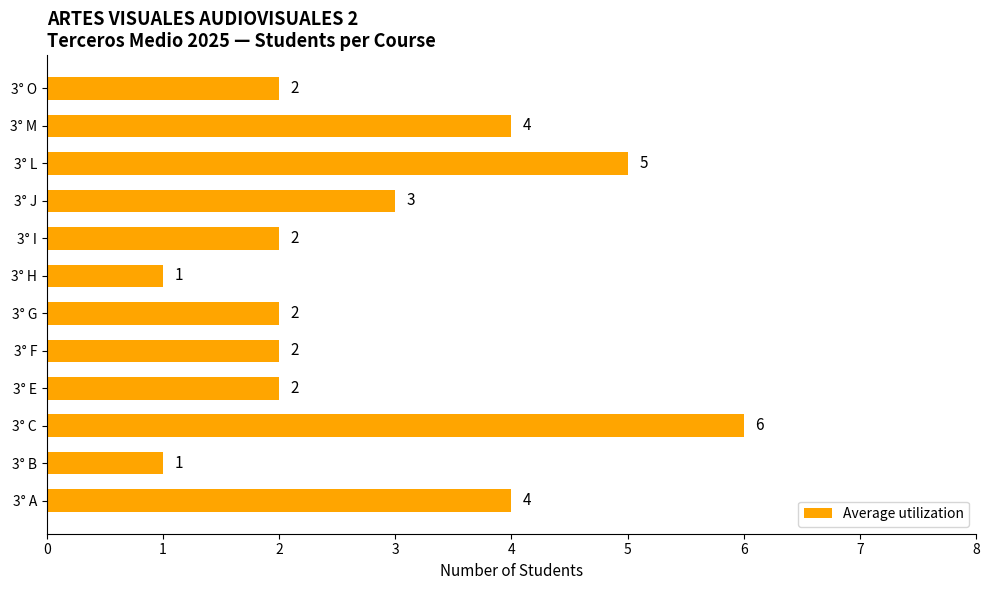

What is the difference between the maximum and minimum values?

5